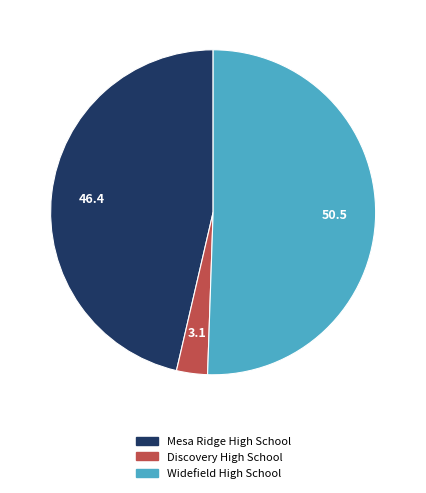

What is the ratio of the value at Widefield High School to the value at Mesa Ridge High School?

1.1